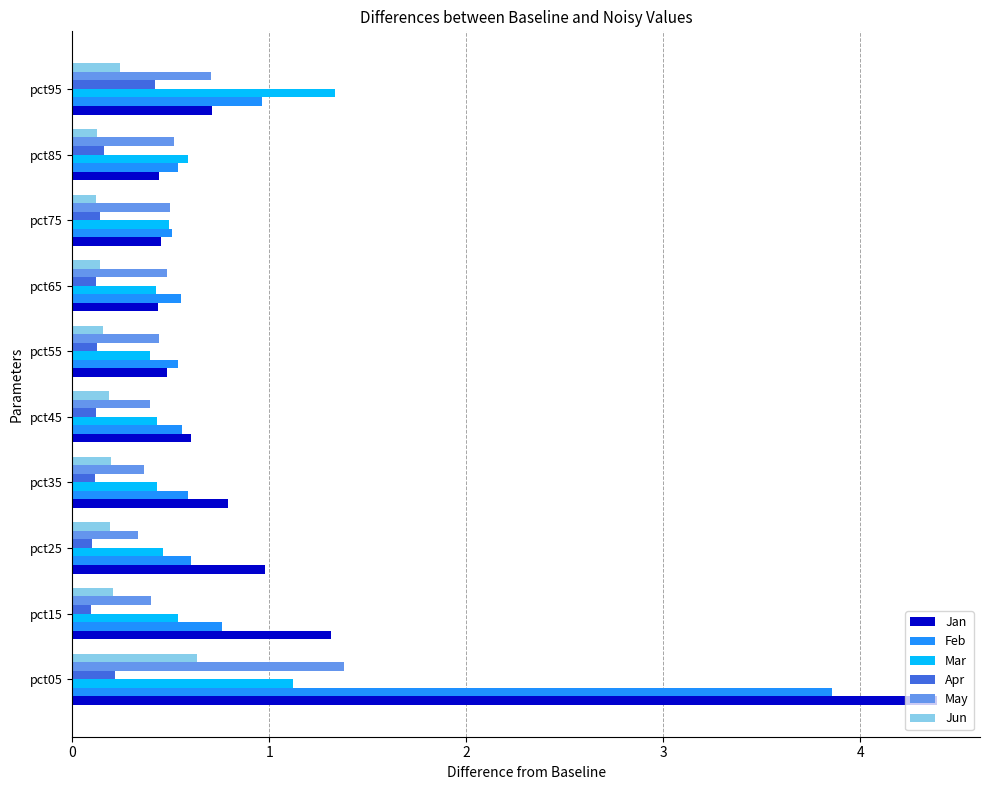

At which label is Jan closest to 2?

pct15